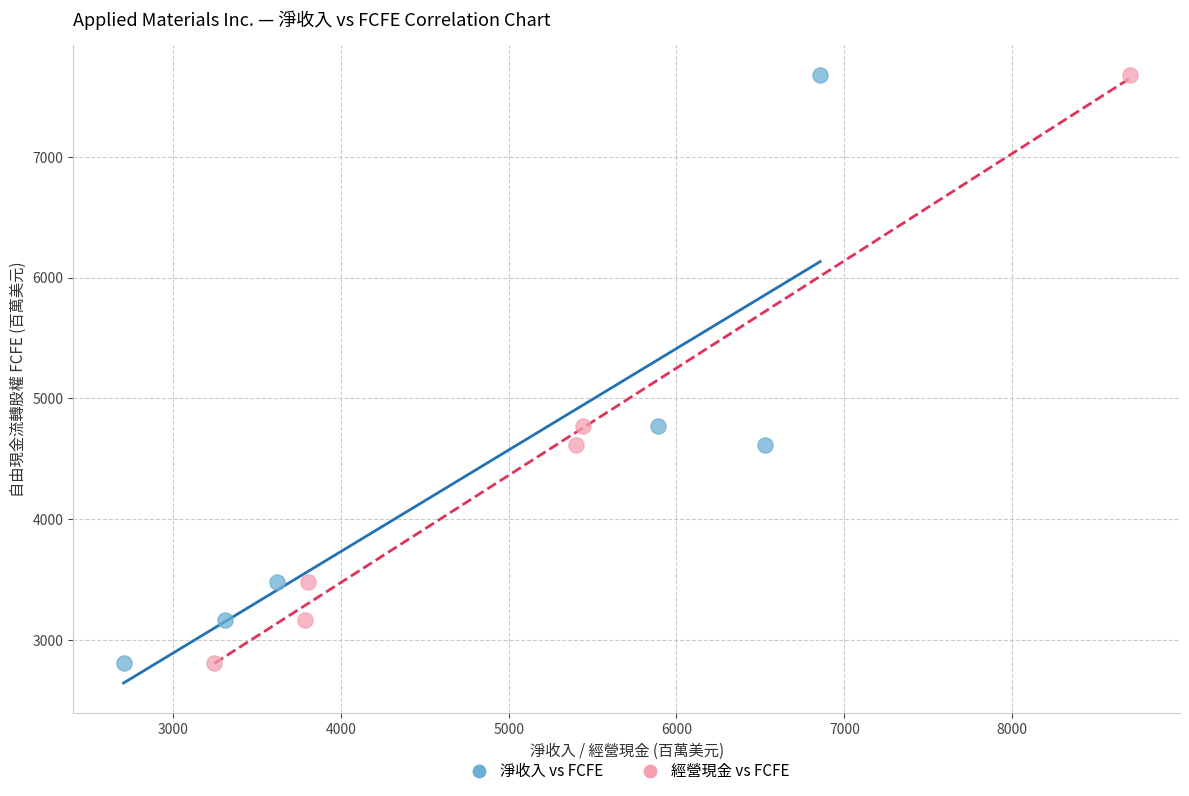

What are all the series names shown in the legend?

淨收入 vs FCFE, 經營現金 vs FCFE